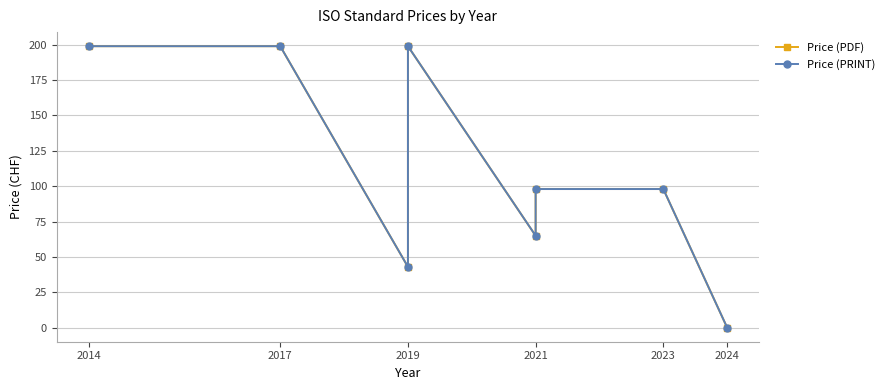

Which series has the largest total across all categories?

Price (PDF)